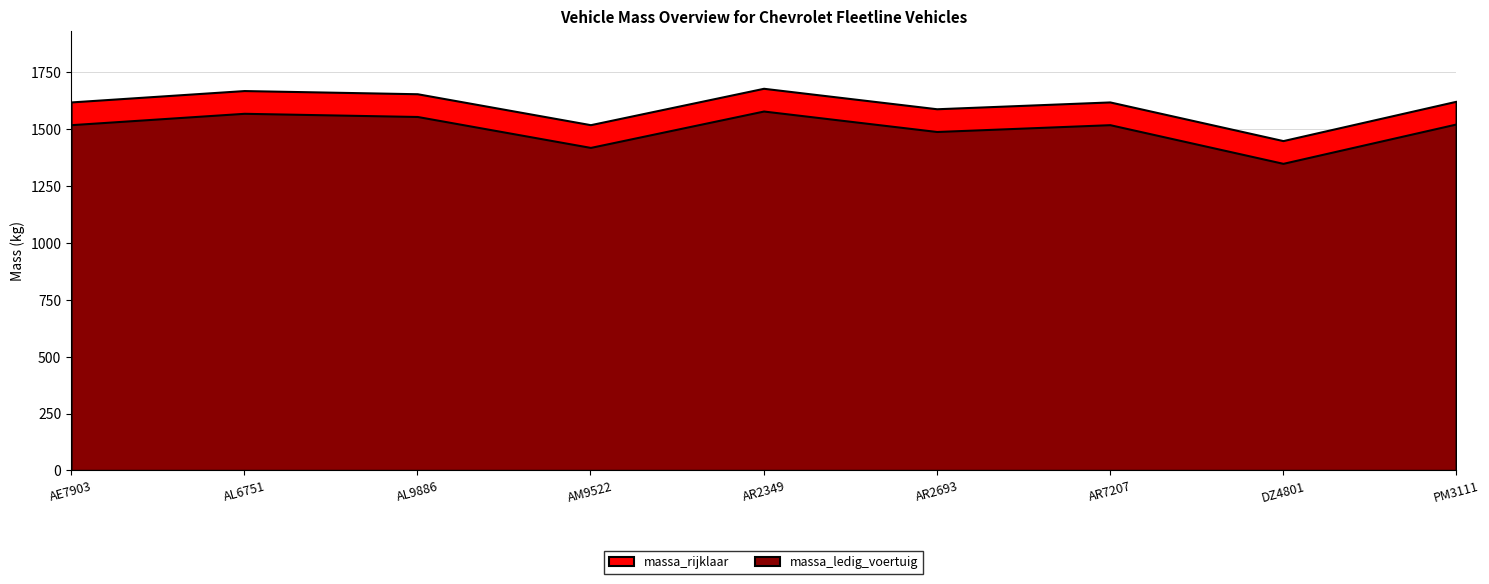

At which category is the sum across all series the highest?

AR2349